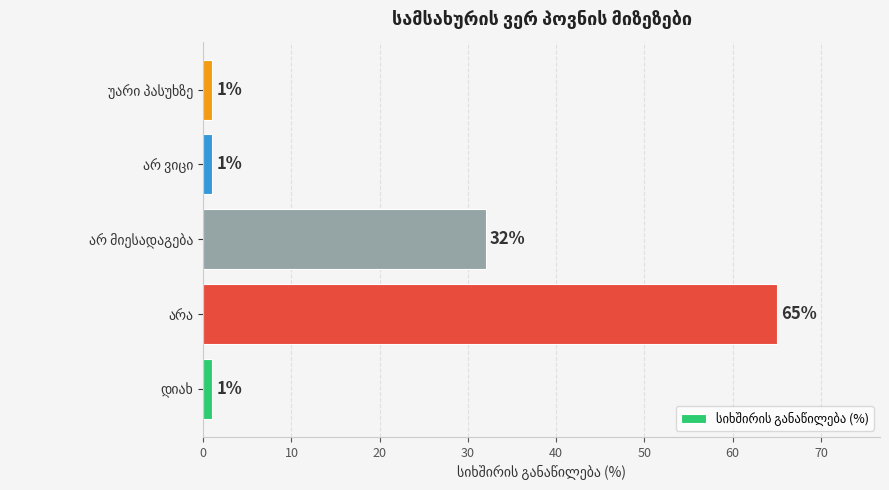

What is the sum of all values?

100